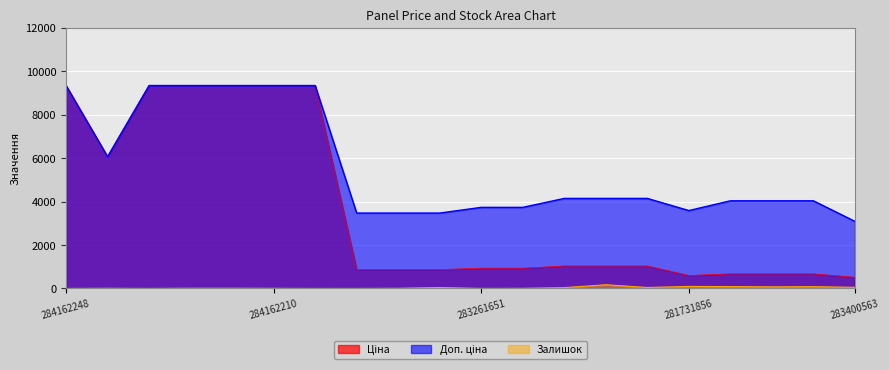

How many lines are shown in the chart?

3